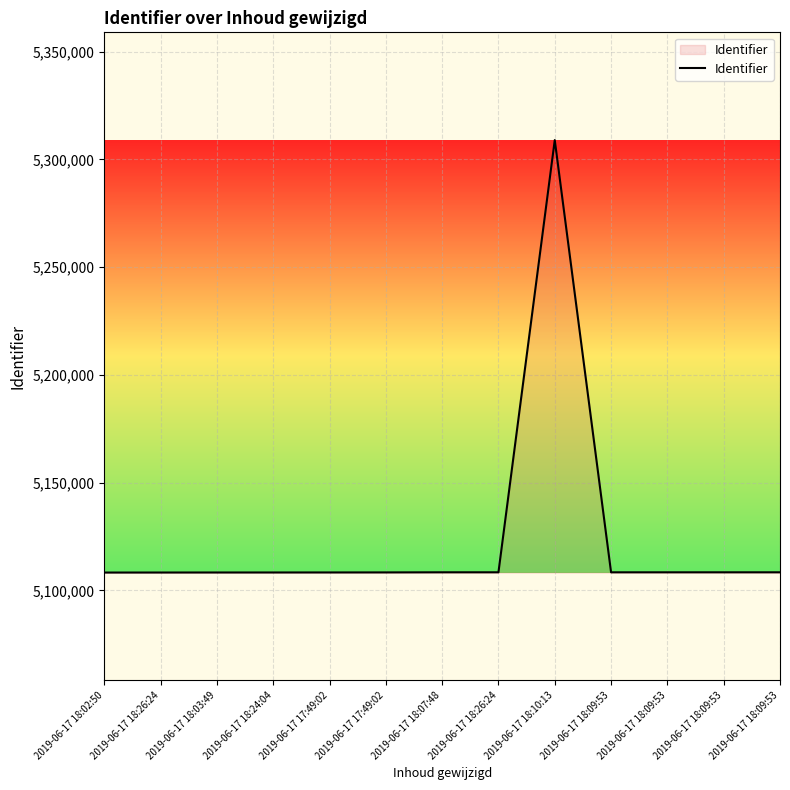

Does the chart have visible grid lines?

Yes